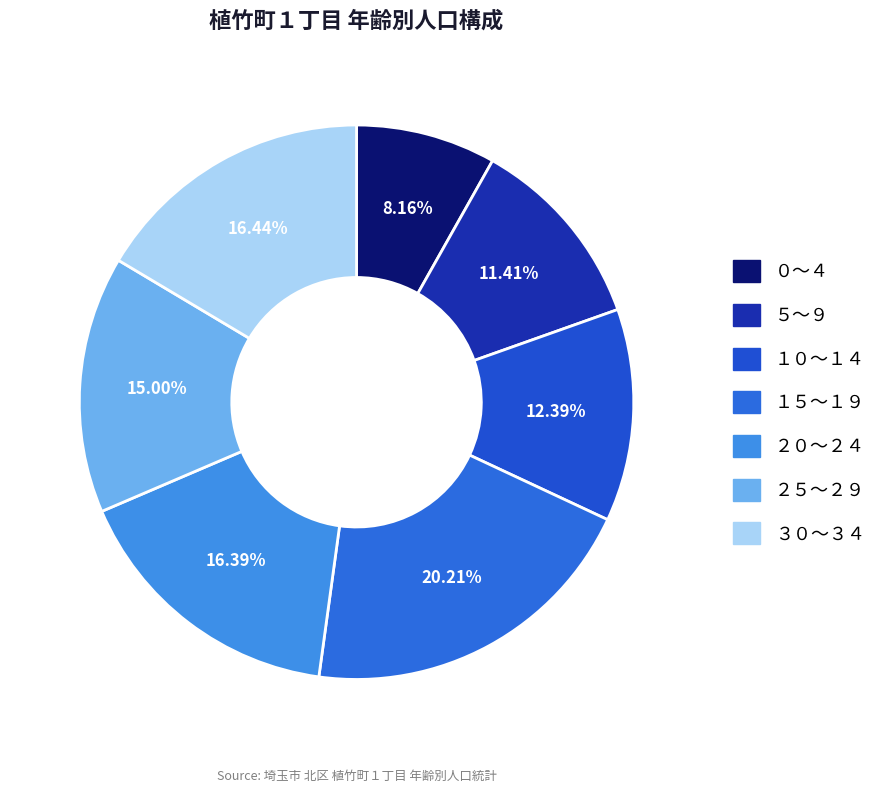

Between ２０～２４ and ３０～３４, which is larger?

３０～３４